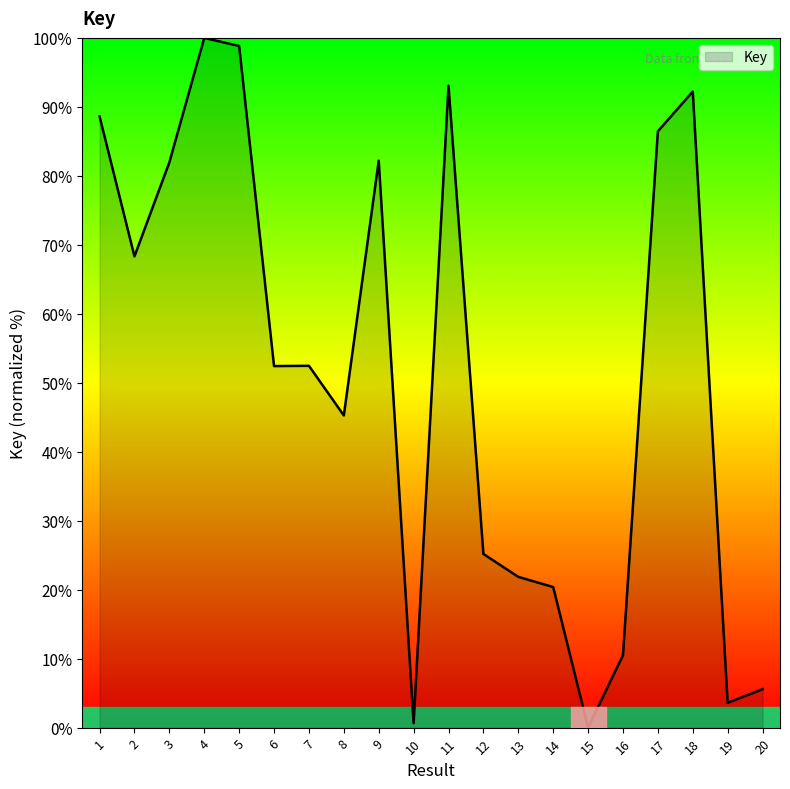

What is the approximate value at 17?

86.5